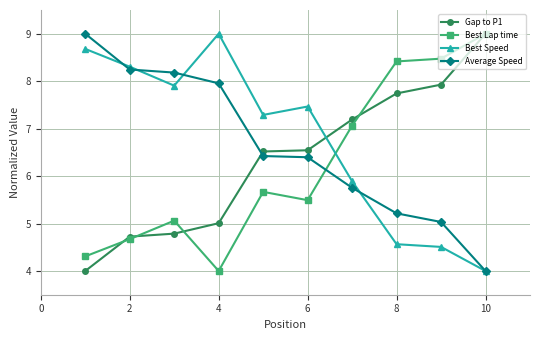

What is the maximum value shown in the chart?

9.0